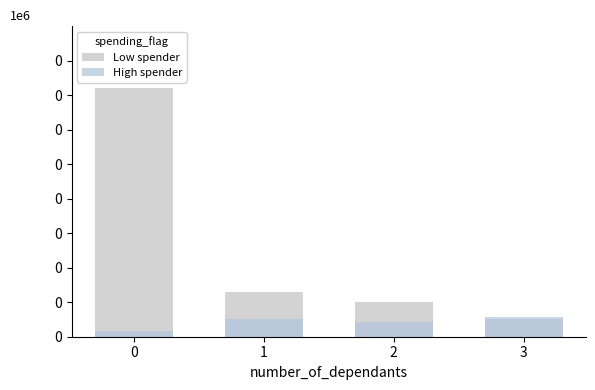

Does the chart contain any negative values?

No